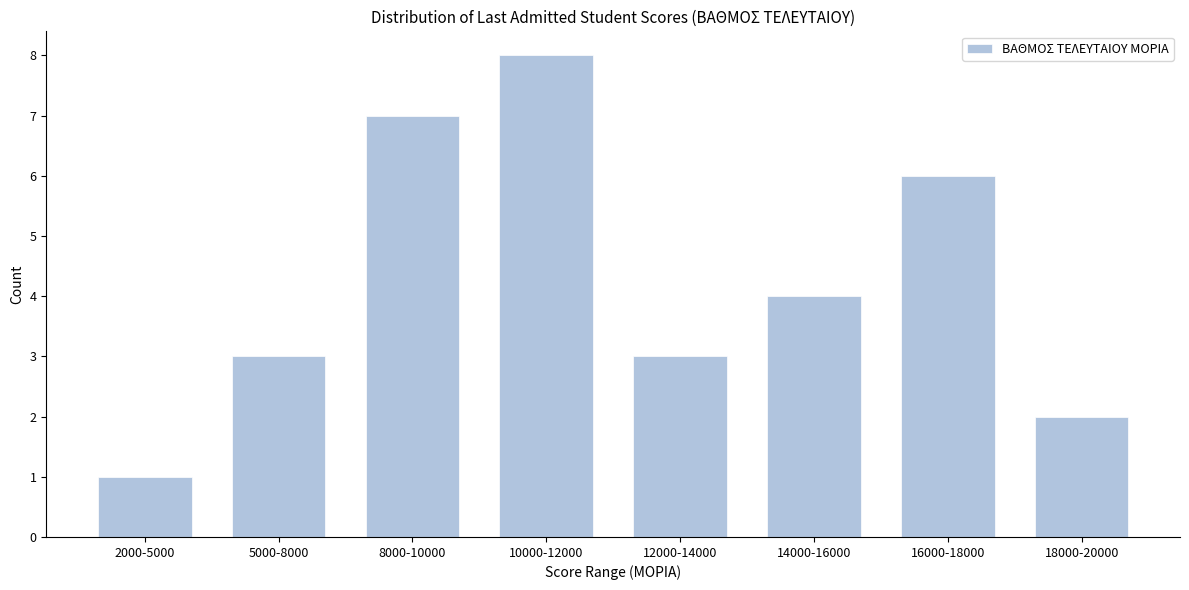

Reading left to right, transcribe all the data shown in this chart.

2000-5000=1	5000-8000=3	8000-10000=7	10000-12000=8	12000-14000=3	14000-16000=4	16000-18000=6	18000-20000=2